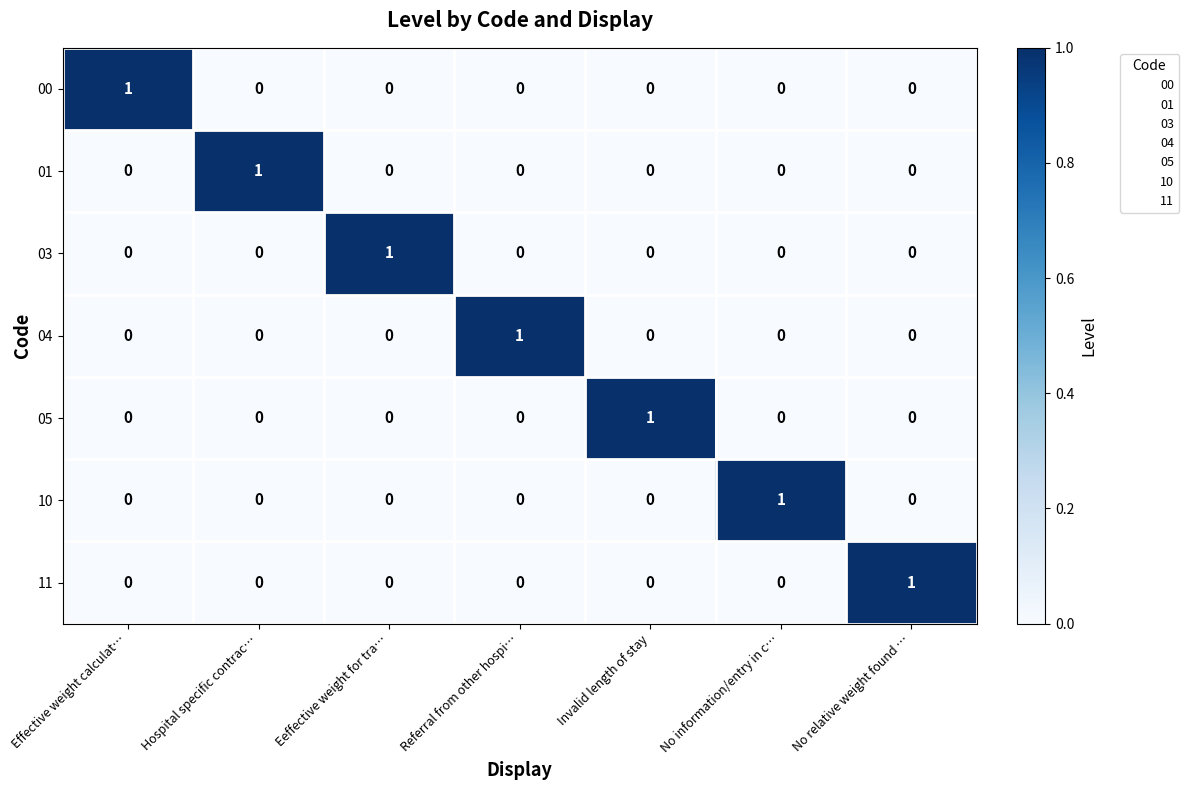

At how many categories does at least one series exceed 0?

7